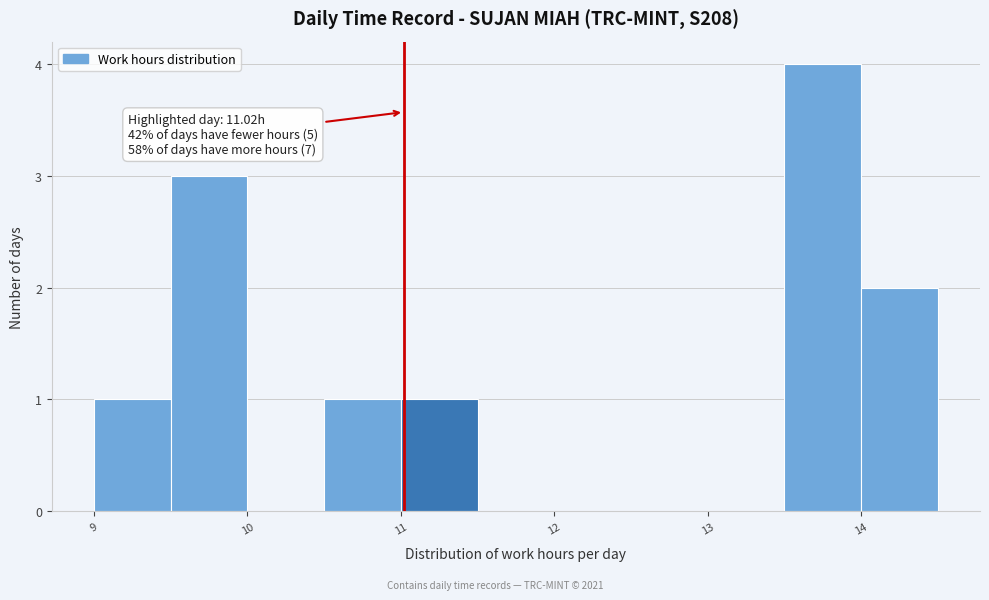

Which range on the x-axis has the tallest bar?

13.5 to 14.0